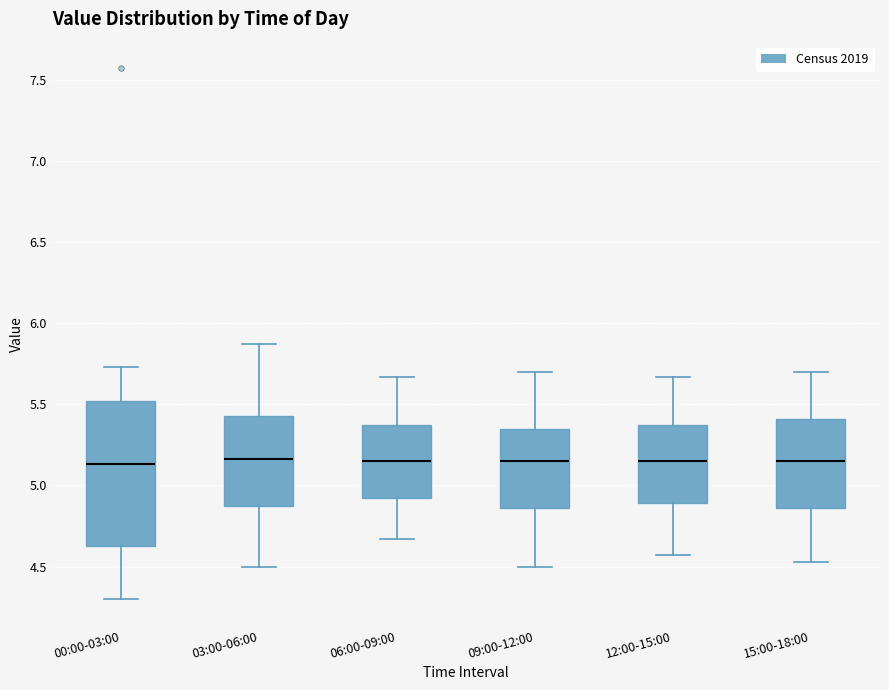

Reading left to right, read every box against the y-axis: the position of its median line, the range the box covers, and the ends of its whiskers. The values are not printed on the chart, so give them approximately, as read against the axis.

00:00-03:00: median 5.15, box 4.65 to 5.50, whiskers 4.30 to 5.75
03:00-06:00: median 5.15, box 4.90 to 5.45, whiskers 4.50 to 5.85
06:00-09:00: median 5.15, box 4.90 to 5.35, whiskers 4.65 to 5.65
09:00-12:00: median 5.15, box 4.85 to 5.35, whiskers 4.50 to 5.70
12:00-15:00: median 5.15, box 4.90 to 5.35, whiskers 4.55 to 5.65
15:00-18:00: median 5.15, box 4.85 to 5.40, whiskers 4.55 to 5.70